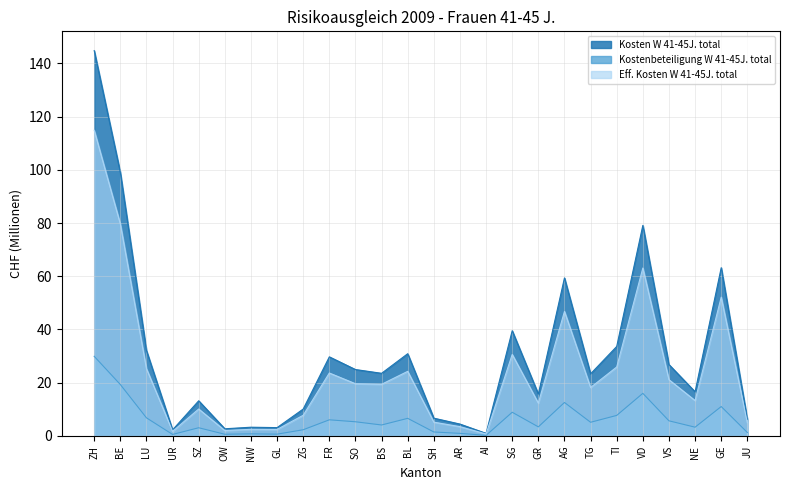

Does the chart have visible grid lines?

Yes